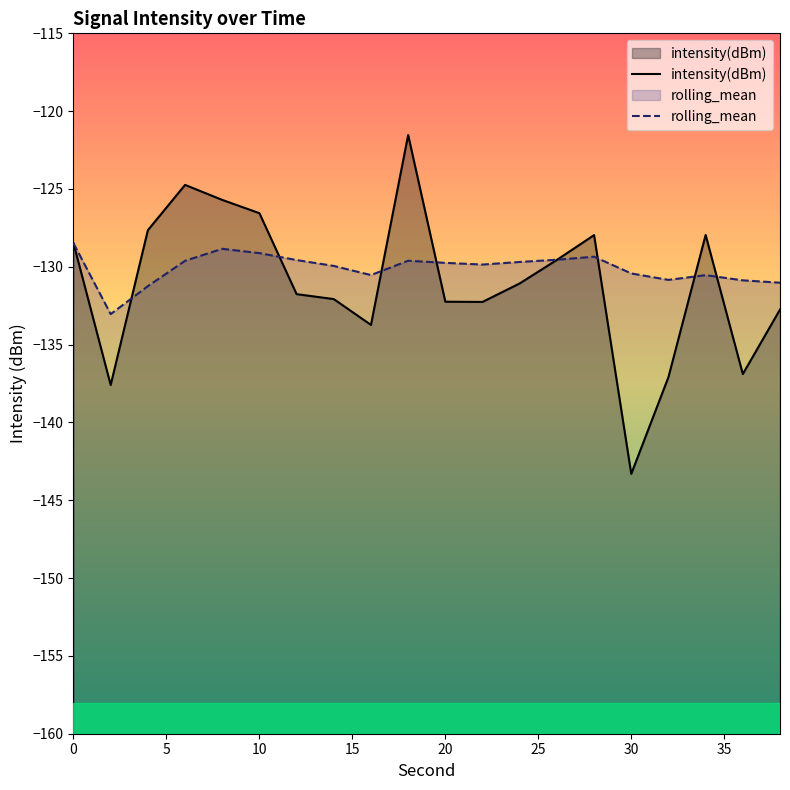

How many lines are shown in the chart?

2